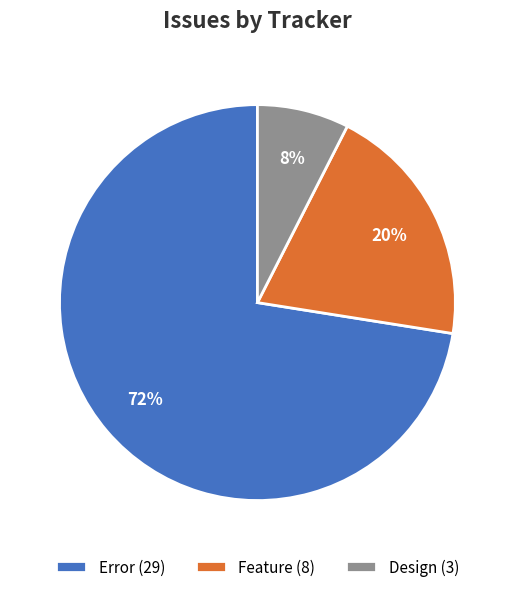

Rank the categories by value from highest to lowest.

Error, Feature, Design